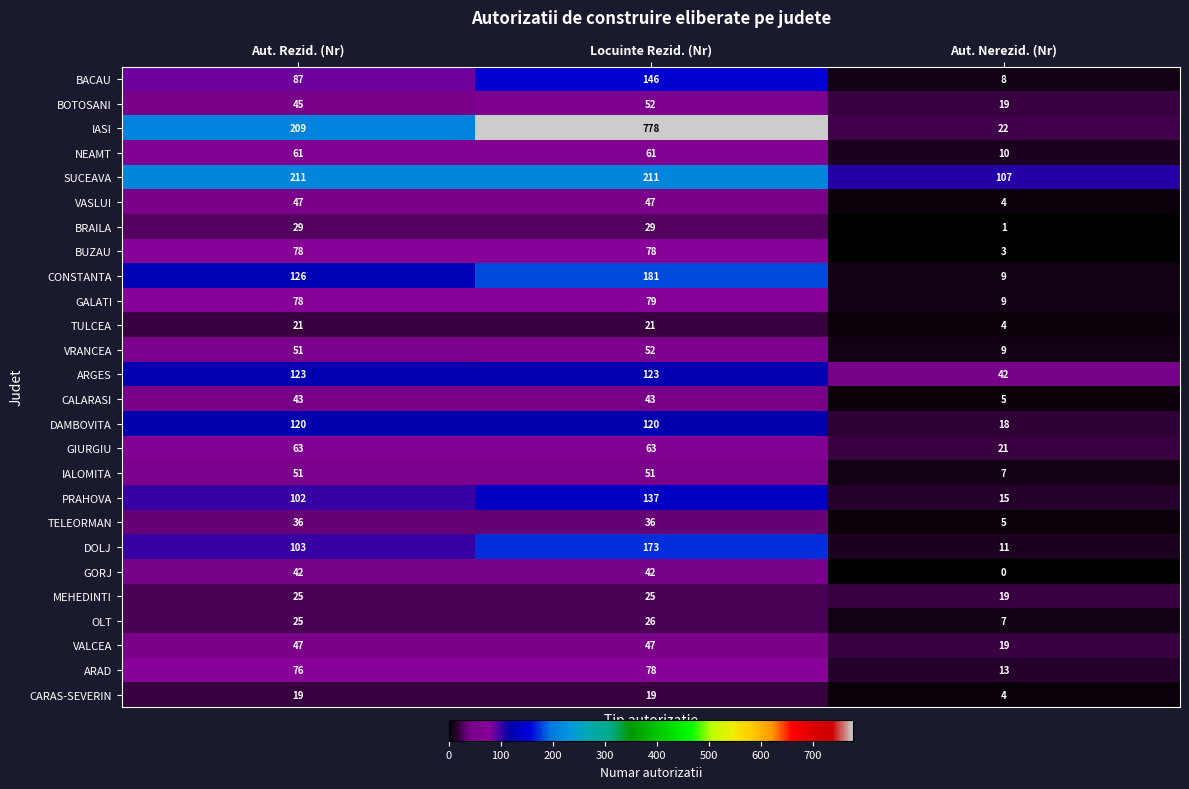

What is the maximum value shown in the chart?

778